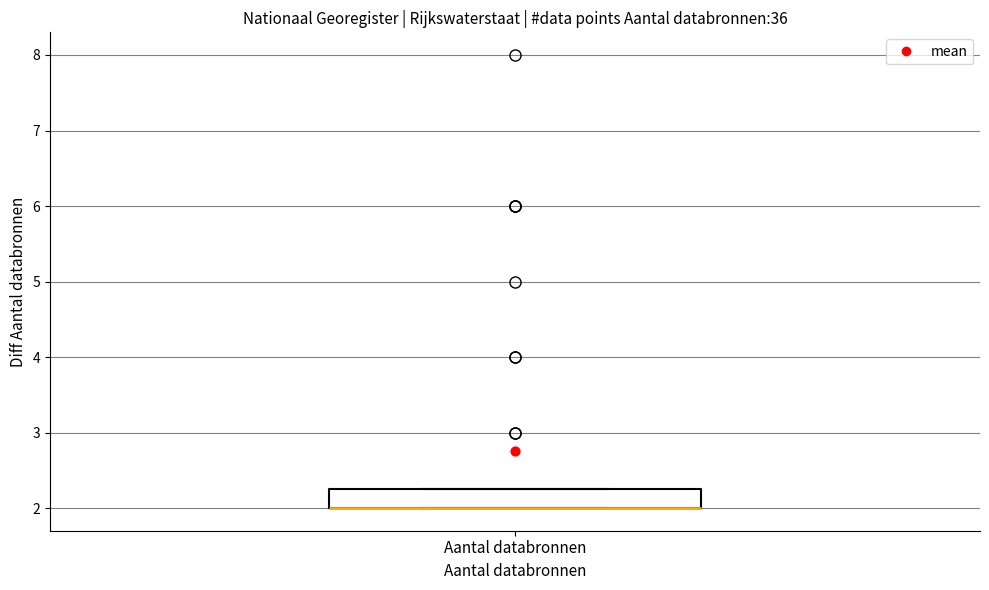

Transcribe this box plot: give where the median line is, the range the box spans, and where the two whiskers end, as read against the y-axis. The values are not printed on the chart, so give them approximately, as read against the axis.

median 2.0 (drawn on the box's lower edge), box 2.0 to 2.3, whiskers 2.0 to 2.3